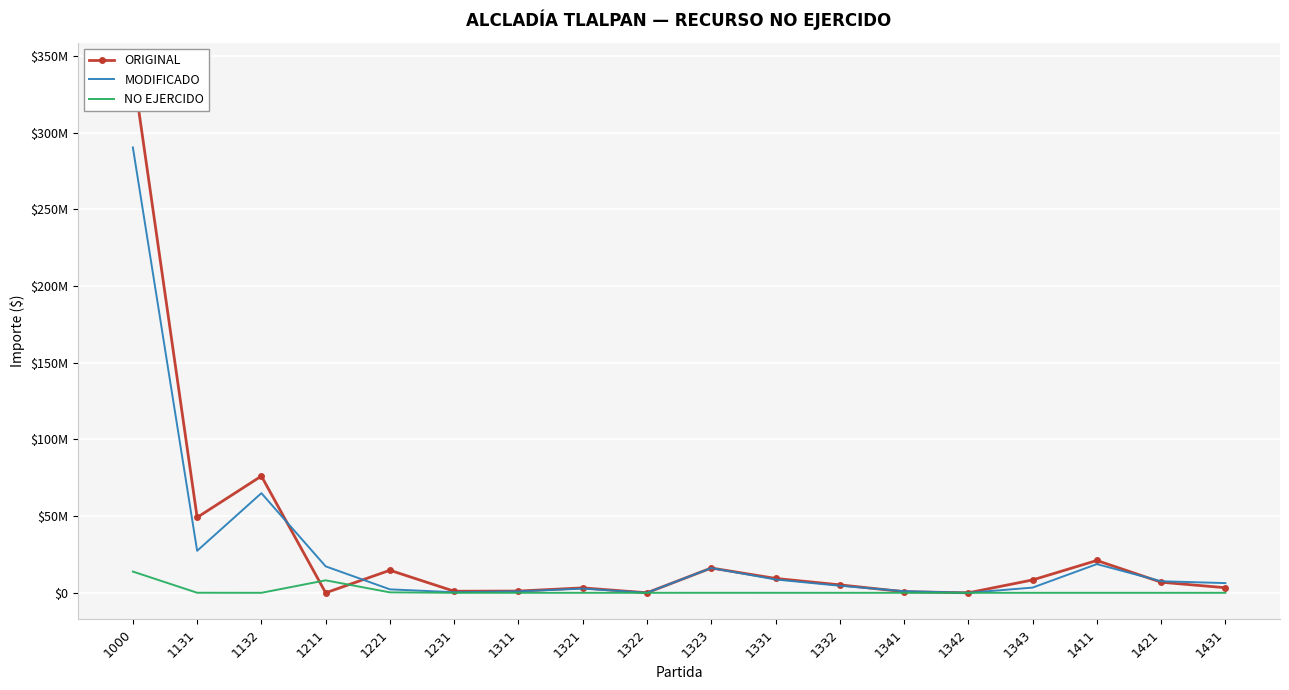

At 1323, list the series in order from largest to smallest.

ORIGINAL, MODIFICADO, NO EJERCIDO